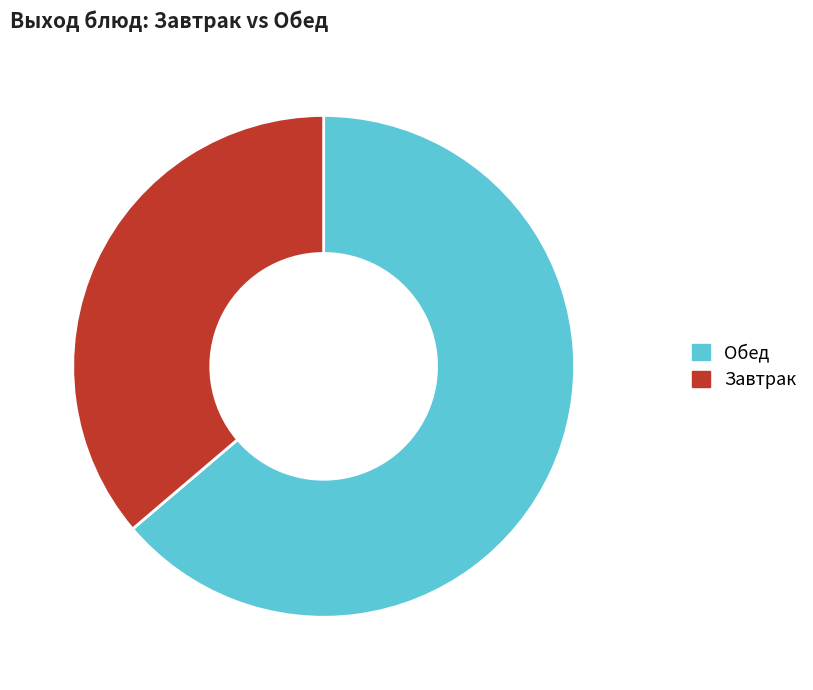

Combined, do Обед and Завтрак account for over 50%?

Yes